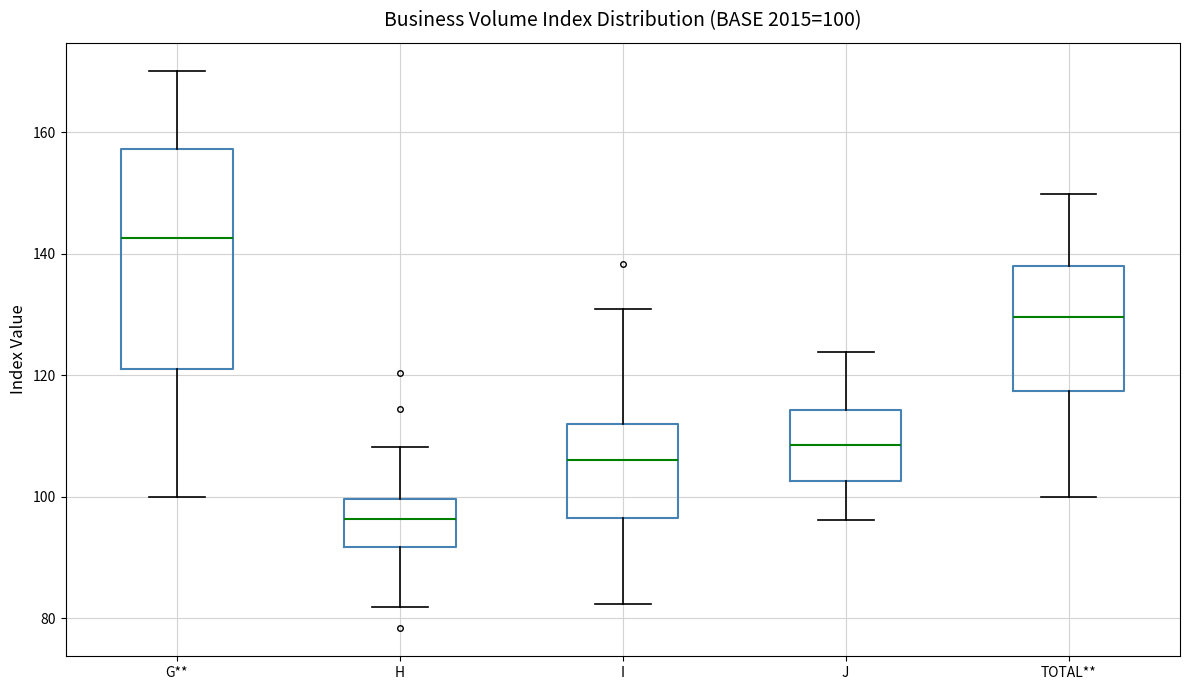

Comparing the boxes themselves (not the whiskers), which one is the tallest?

G**